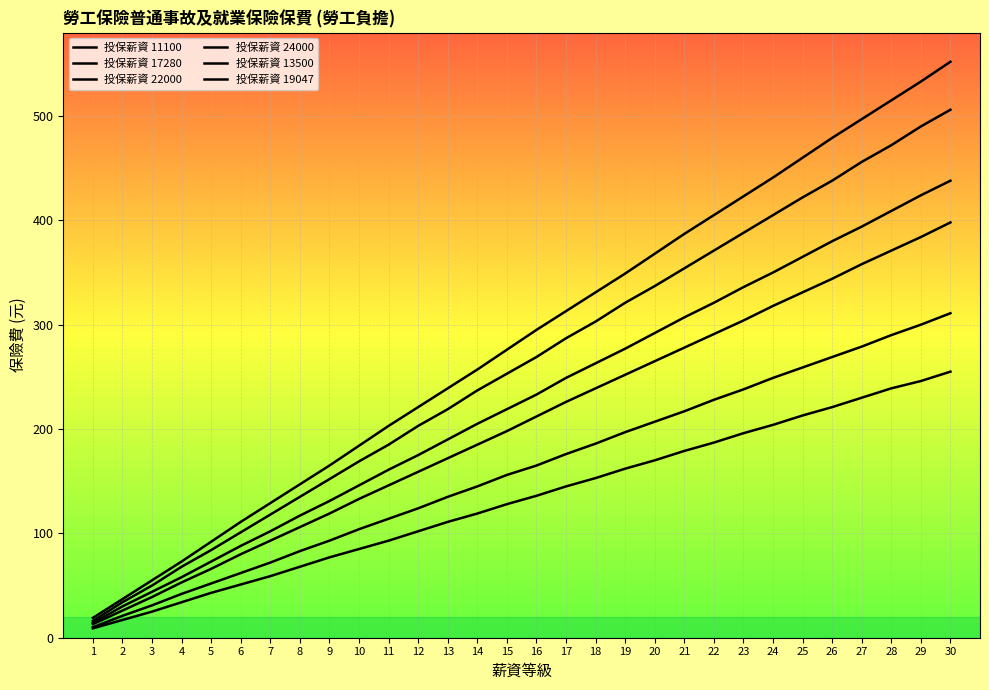

At which label does 投保薪資 19047 reach its peak?

30